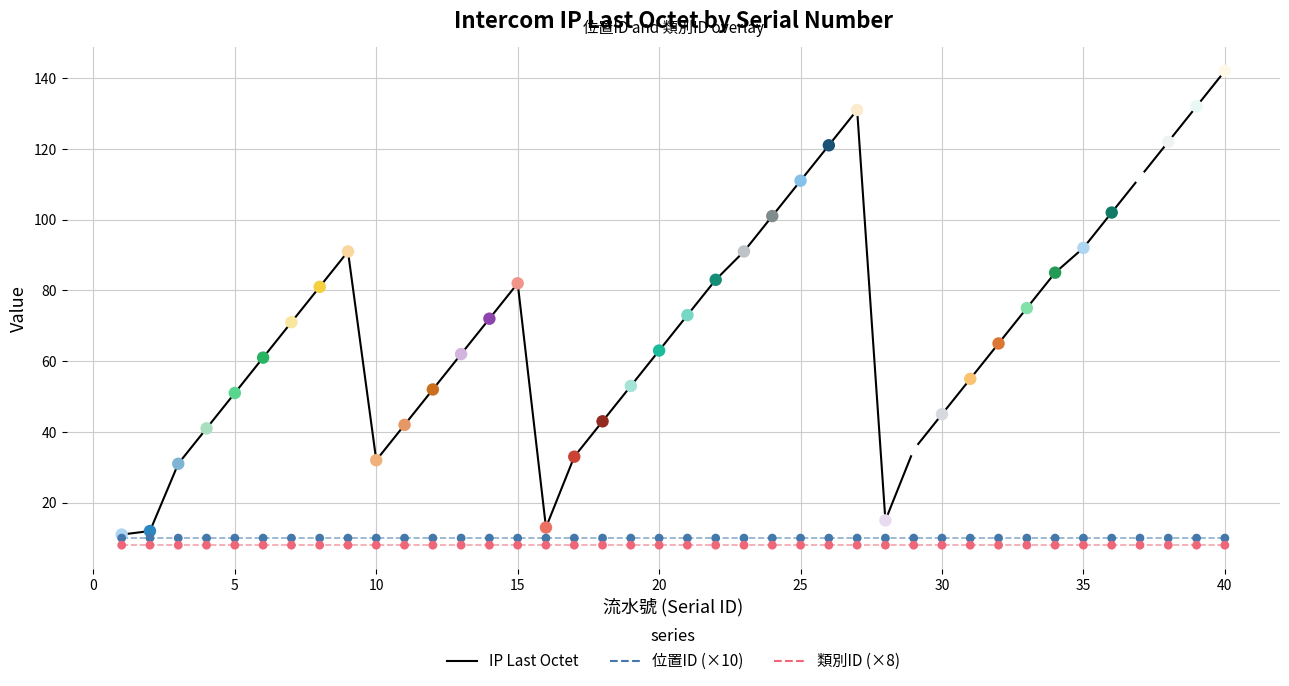

Is the value of 位置ID (×10) at 11 greater than the value of 類別ID (×8) at 14?

Yes